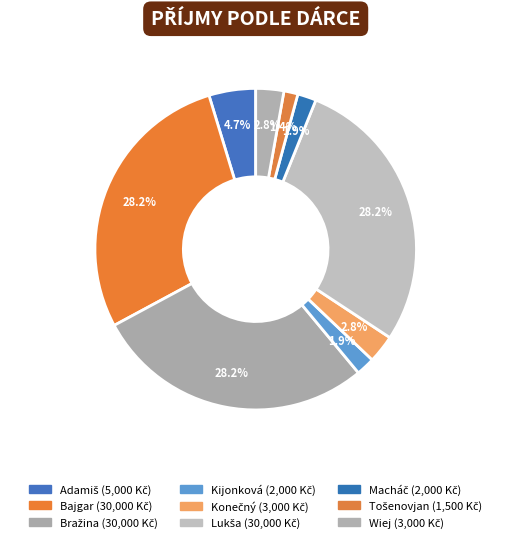

What is the largest slice in the pie chart?

Bajgar